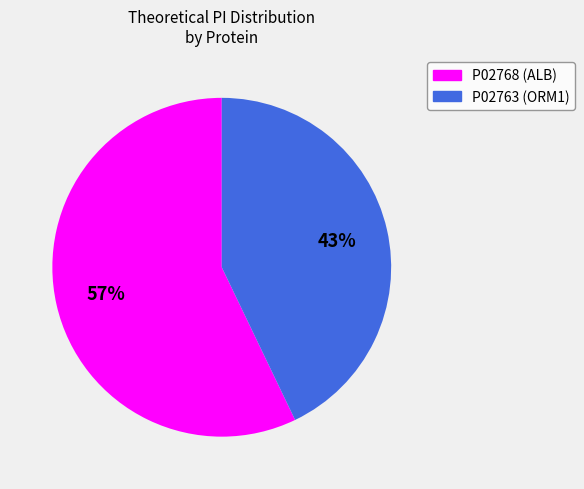

Rank the categories by value from lowest to highest.

P02763 (ORM1), P02768 (ALB)